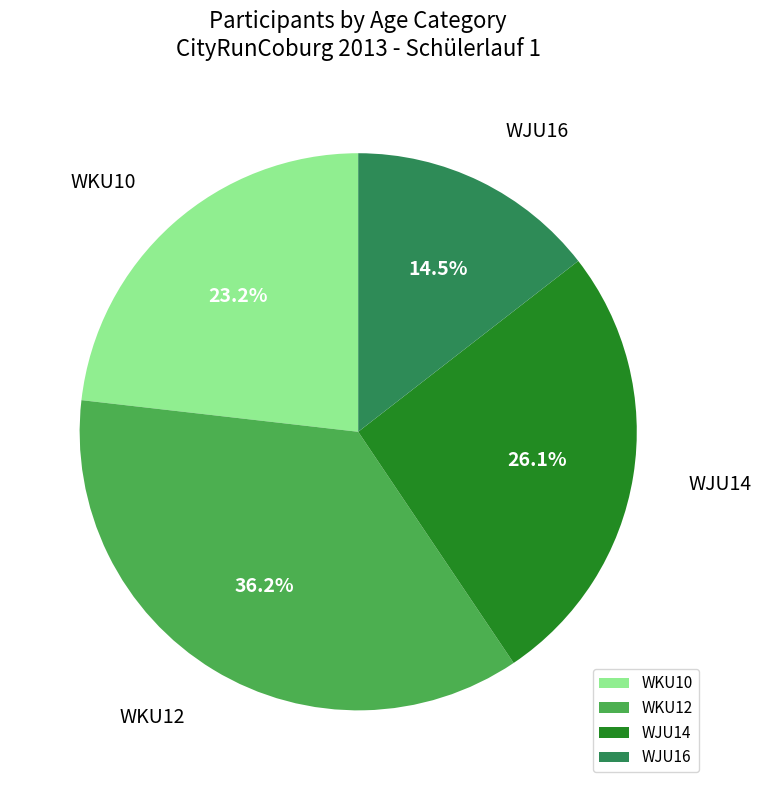

Rank the categories by value from highest to lowest.

WKU12, WJU14, WKU10, WJU16